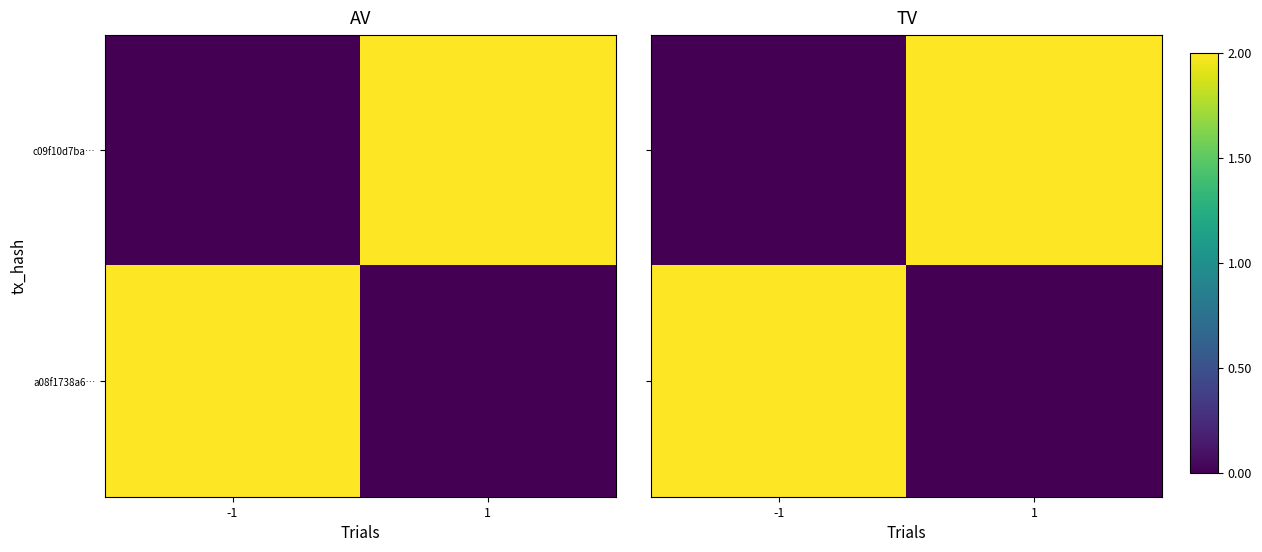

Which has a higher value, -1 or 1?

1